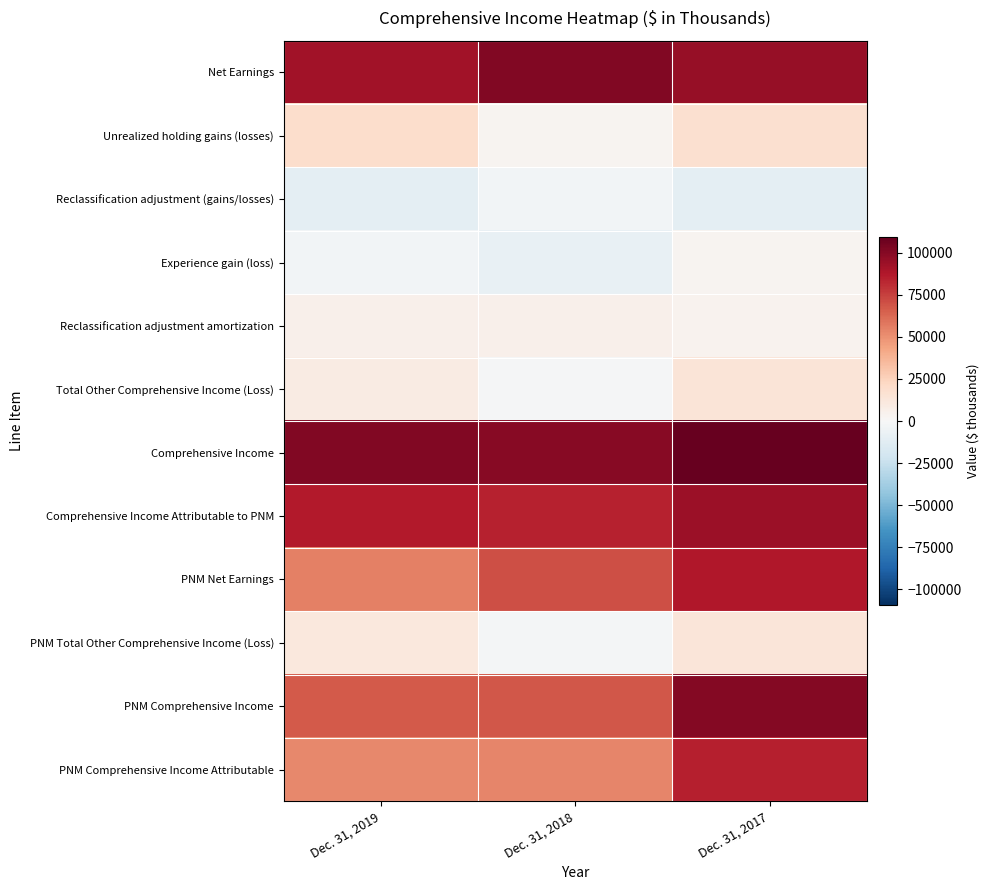

Rank the series by their maximum value, from highest to lowest.

Comprehensive Income, Net Earnings, PNM Comprehensive Income, Comprehensive Income Attributable to PNM, PNM Net Earnings, PNM Comprehensive Income Attributable, Unrealized holding gains (losses), Total Other Comprehensive Income (Loss), PNM Total Other Comprehensive Income (Loss), Reclassification adjustment amortization, Experience gain (loss), Reclassification adjustment (gains/losses)